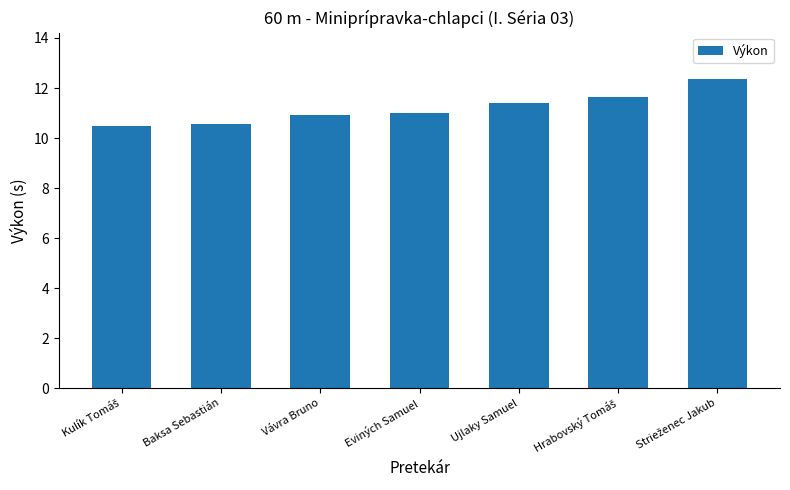

Read the value at Ujlaky Samuel.

11.4